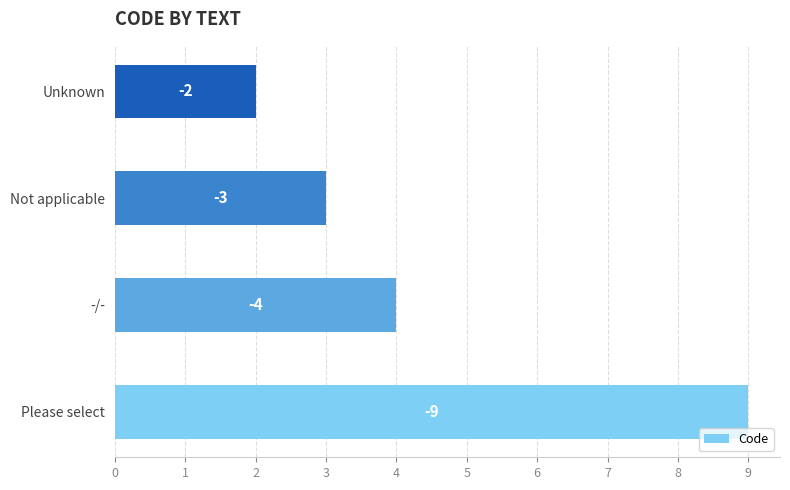

Are the bars horizontal?

Yes